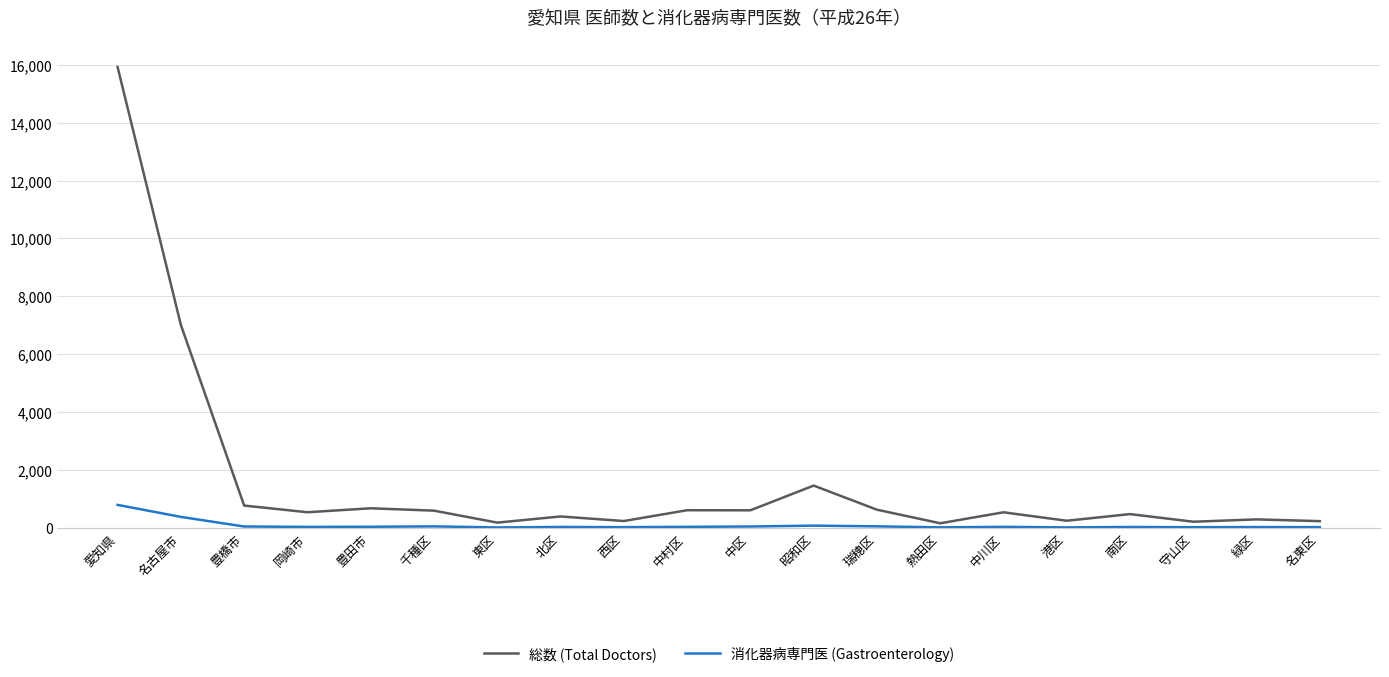

True or false: 総数 (Total Doctors) and 消化器病専門医 (Gastroenterology) cross at least once.

False